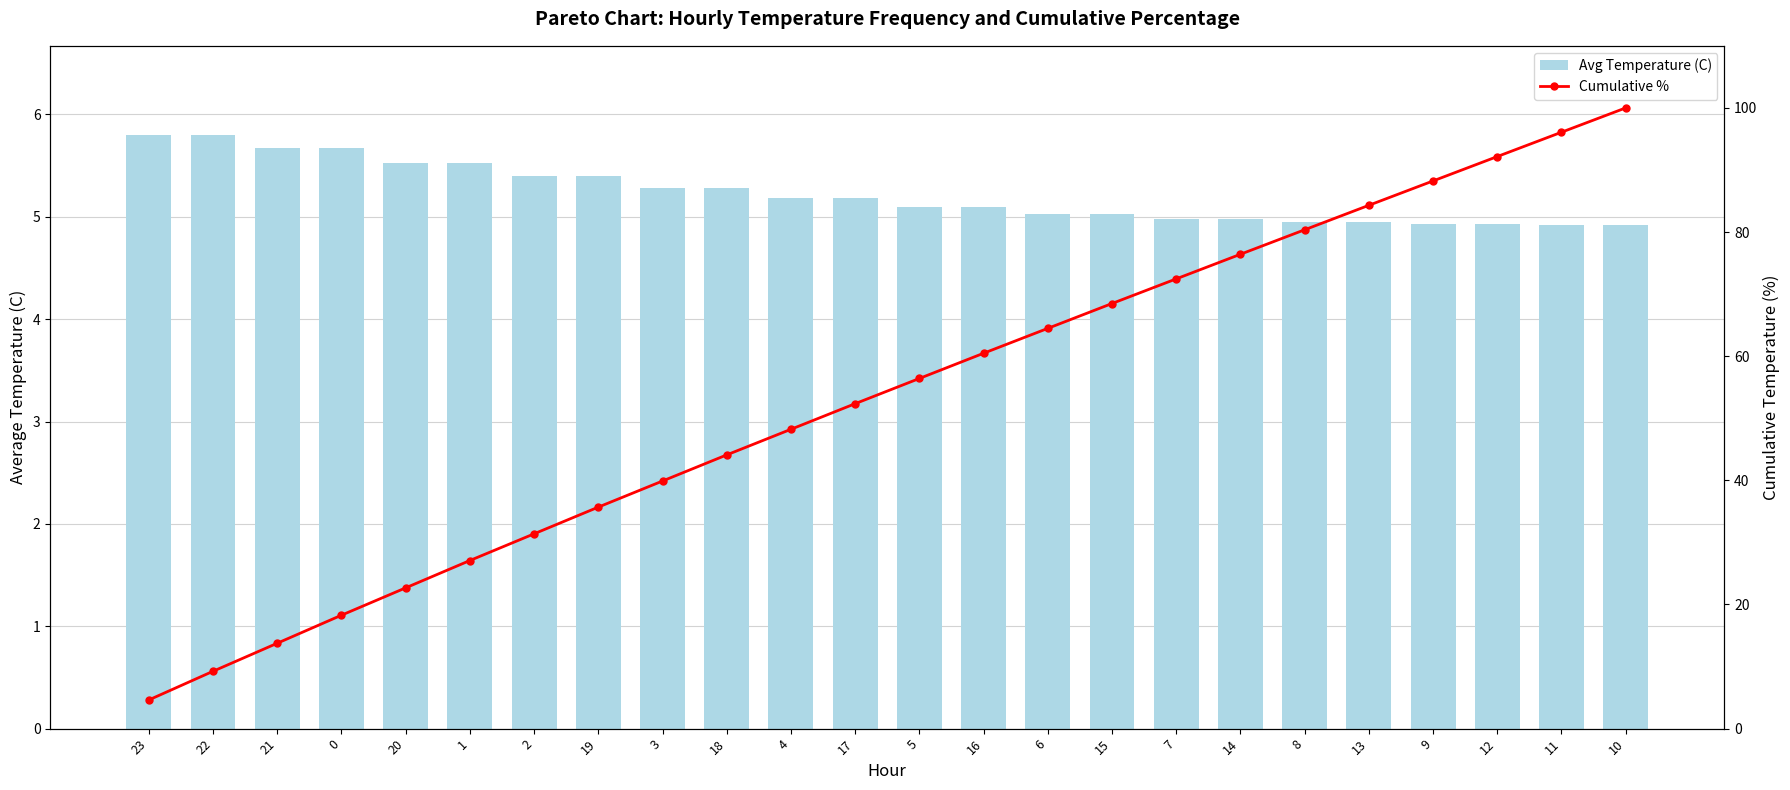

Which has a higher value, 7 or 23?

23